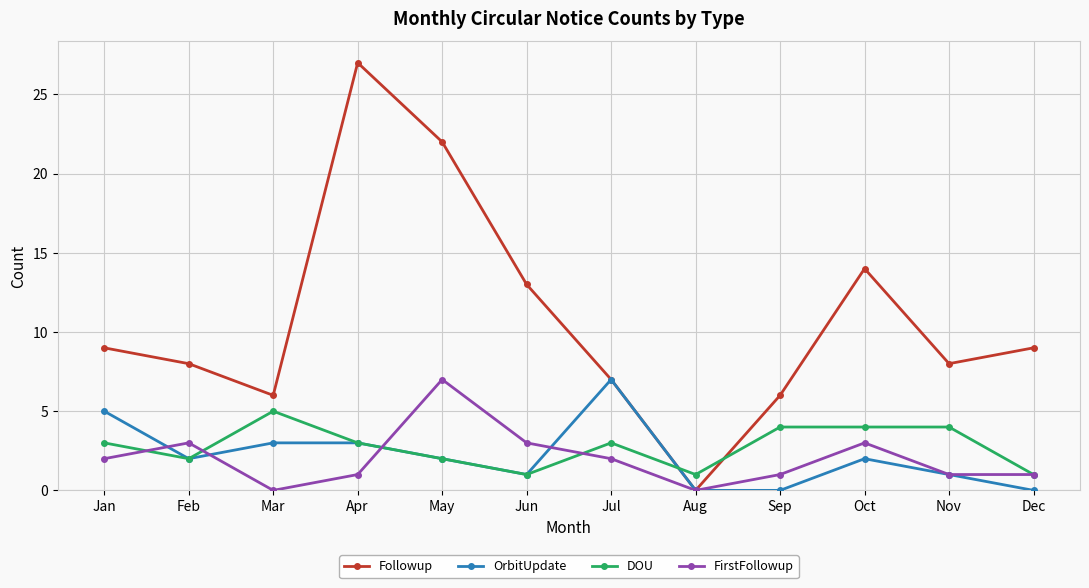

Reading left to right, extract all data points from this chart.

Followup: Jan=9	Feb=8	Mar=6	Apr=27	May=22	Jun=13	Jul=7	Aug=0	Sep=6	Oct=14	Nov=8	Dec=9
OrbitUpdate: Jan=5	Feb=2	Mar=3	Apr=3	May=2	Jun=1	Jul=7	Aug=0	Sep=0	Oct=2	Nov=1	Dec=0
DOU: Jan=3	Feb=2	Mar=5	Apr=3	May=2	Jun=1	Jul=3	Aug=1	Sep=4	Oct=4	Nov=4	Dec=1
FirstFollowup: Jan=2	Feb=3	Mar=0	Apr=1	May=7	Jun=3	Jul=2	Aug=0	Sep=1	Oct=3	Nov=1	Dec=1